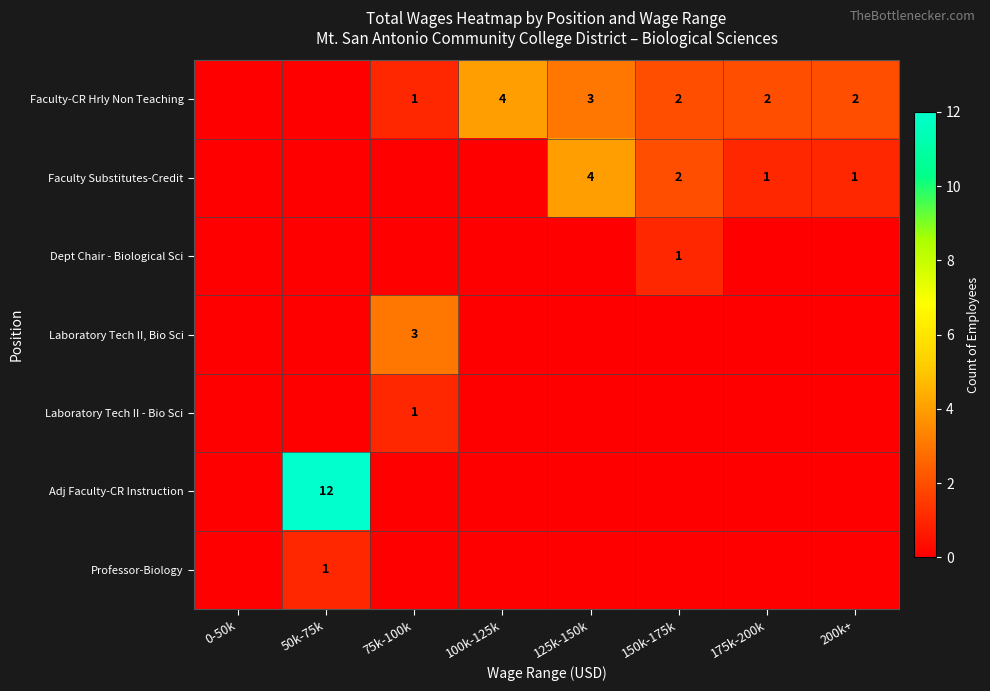

How many categories are shown in the chart?

8